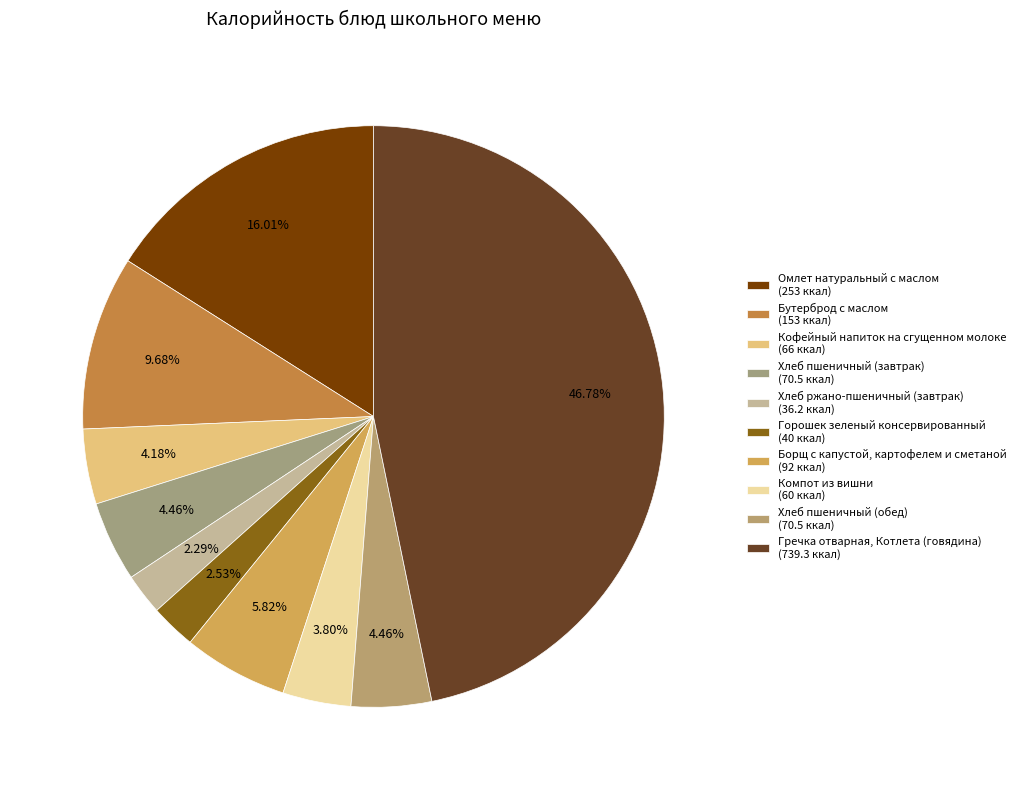

To the nearest percent, what is the difference between the largest and smallest slice percentages?

44%